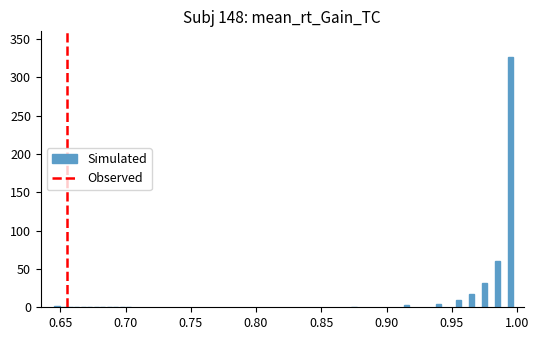

What is the greatest value displayed?

326